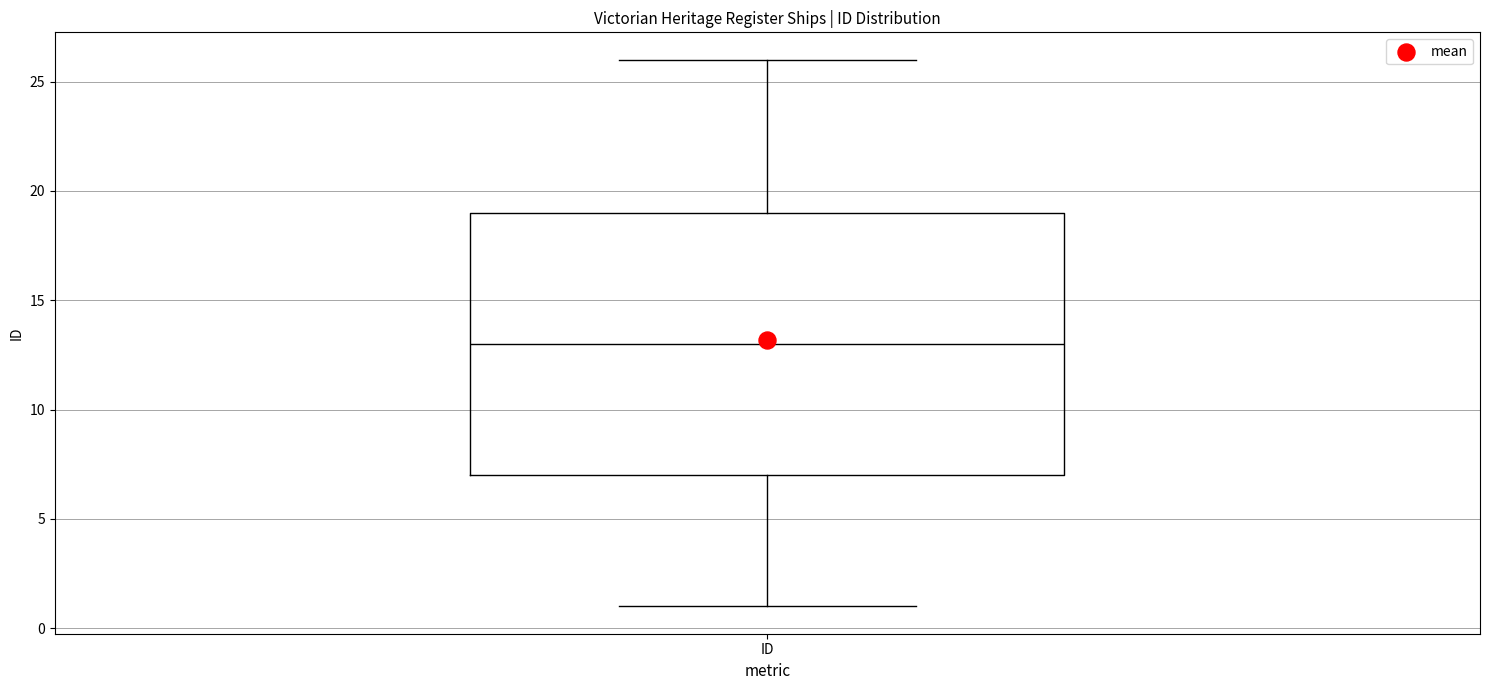

Transcribe this box plot: give where the median line is, the range the box spans, and where the two whiskers end, as read against the y-axis. The values are not printed on the chart, so give them approximately, as read against the axis.

median 13, box 7 to 19, whiskers 1 to 26